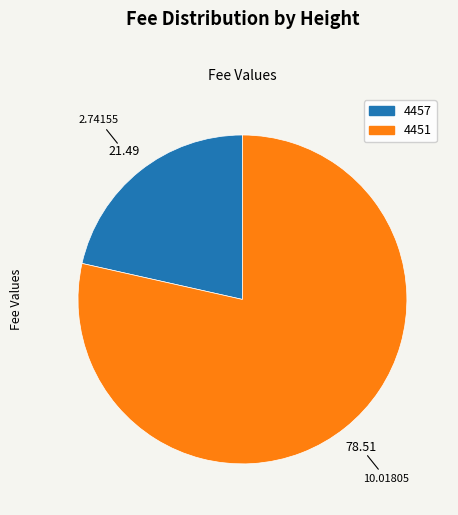

How many segments does this pie chart have?

2